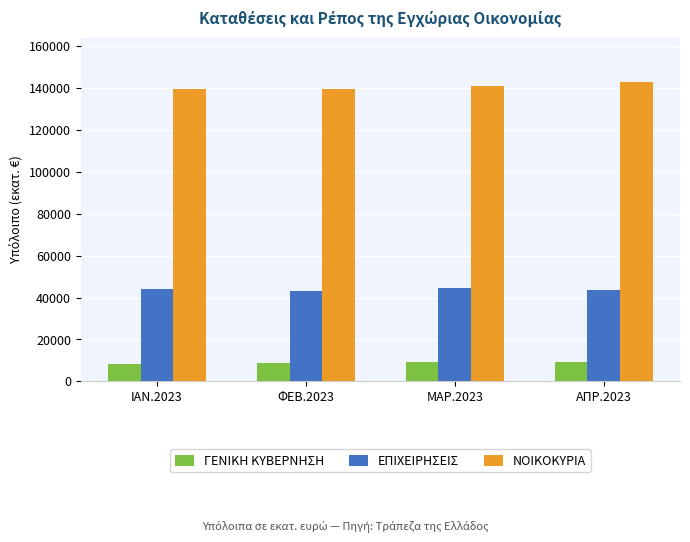

Is the value of ΕΠΙΧΕΙΡΗΣΕΙΣ at ΦΕΒ.2023 greater than the value of ΝΟΙΚΟΚΥΡΙΑ at ΜΑΡ.2023?

No